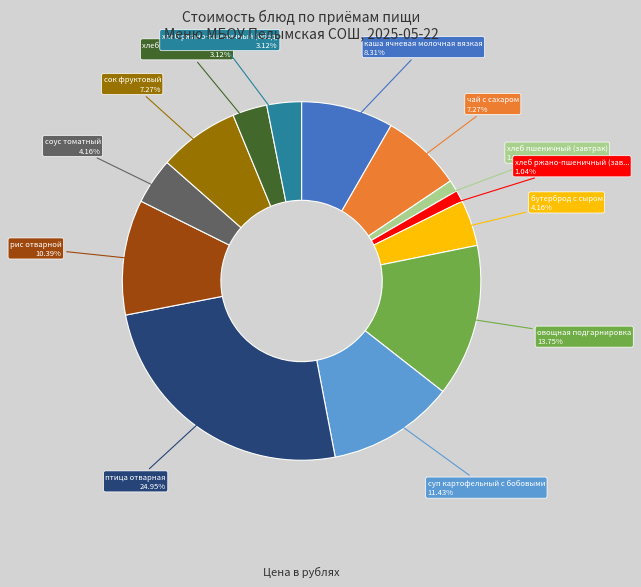

Is there any slice that represents more than half of the pie?

No